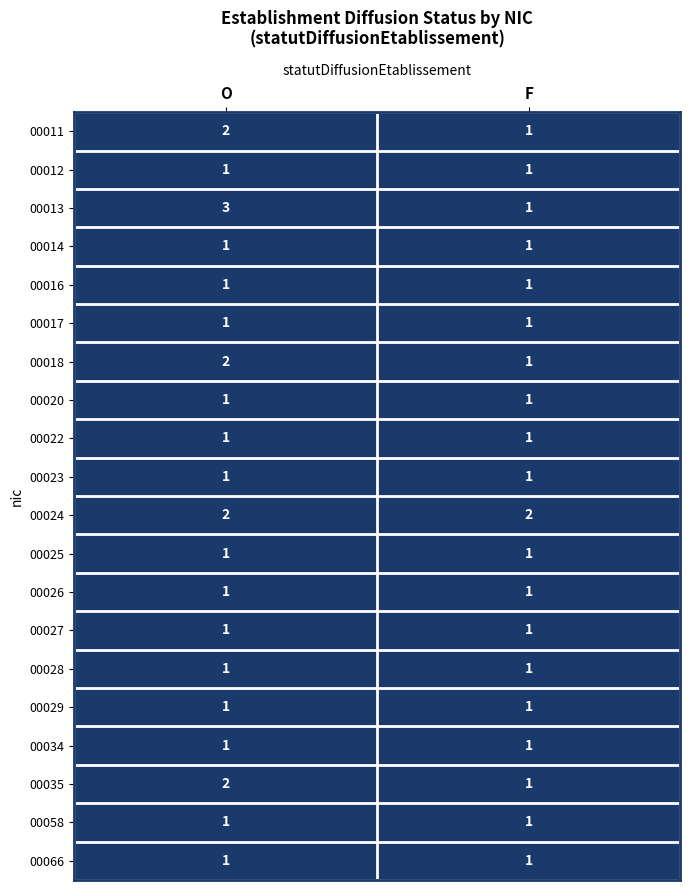

What is the sum of the 00011 values at O and F?

3